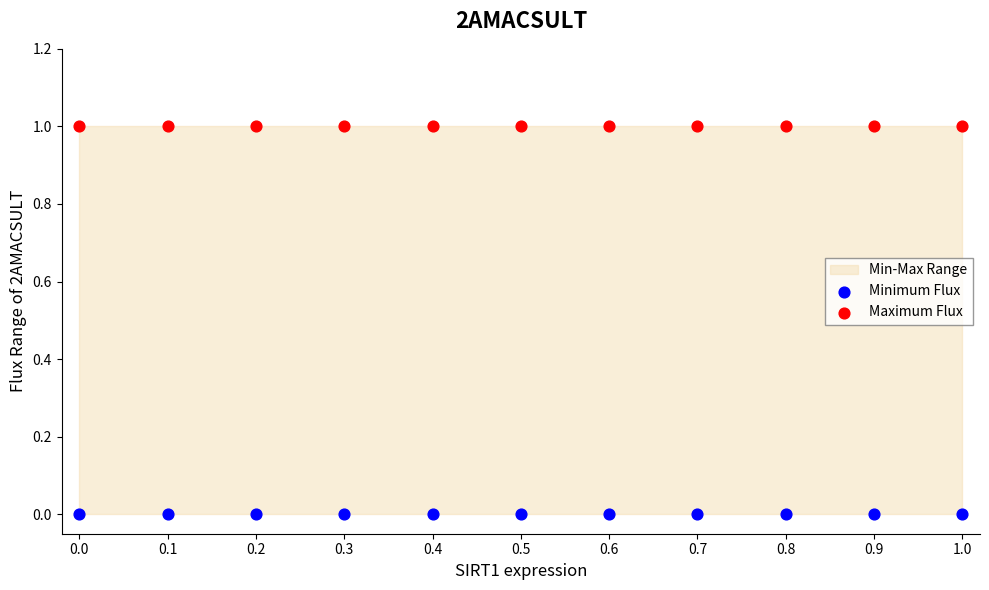

Which series contains the highest Y value?

Maximum Flux